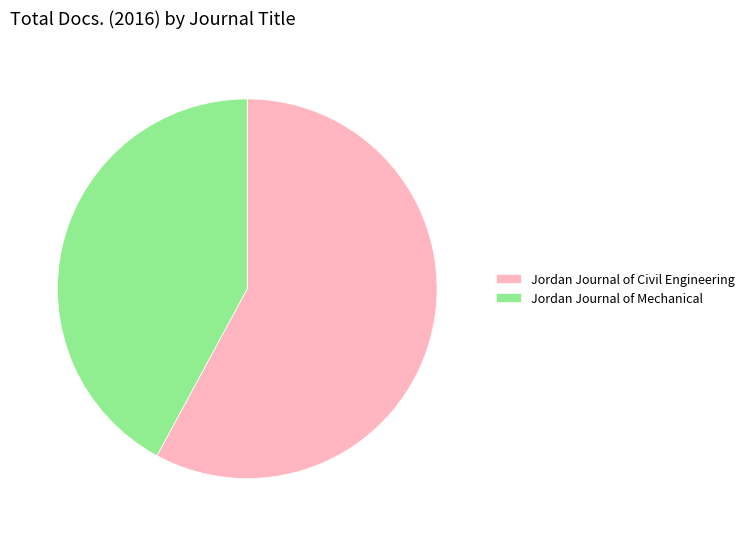

Is there any slice that represents more than half of the pie?

Yes